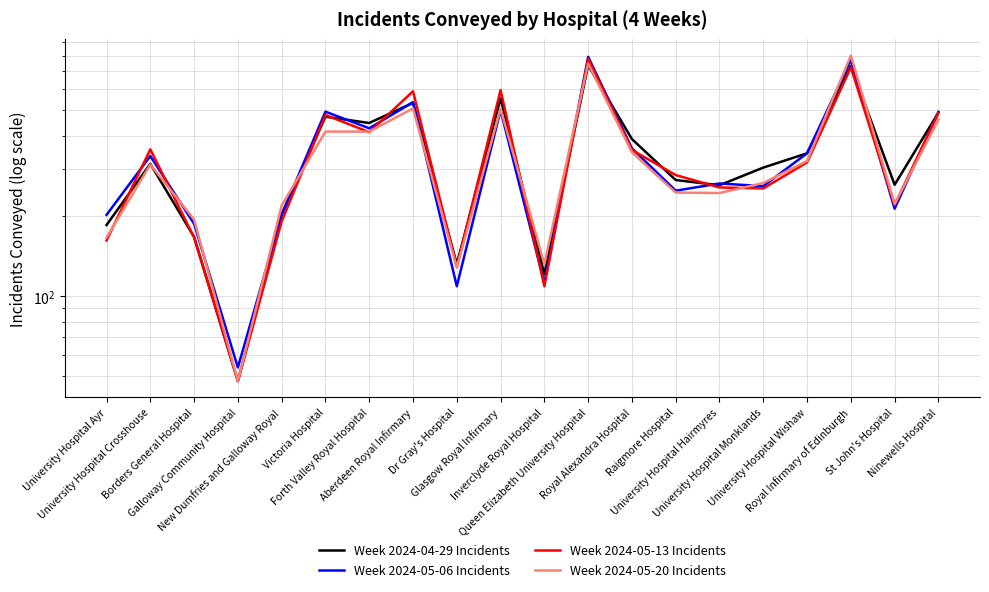

What is the difference between the maximum and minimum values in the Week 2024-05-20 Incidents series?

753